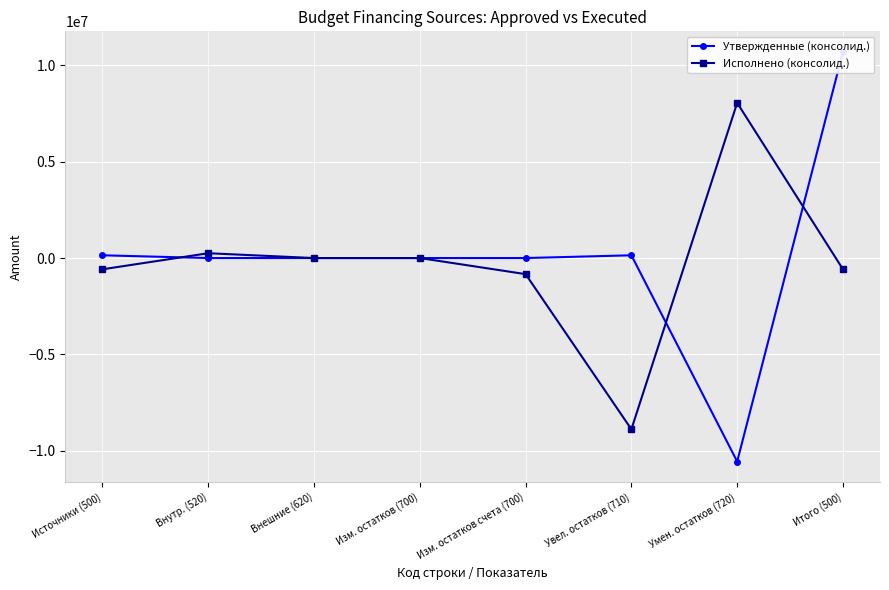

Reading left to right, extract all data points from this chart.

Утвержденные (консолид.): 142900.0	0.0	0.0	0.0	0.0	142900.0	-10552939.3	10695839.3
Исполнено (консолид.): -584159.3	250000.0	0.0	0.0	-834159.3	-8880913.2	8046753.8	-584159.3